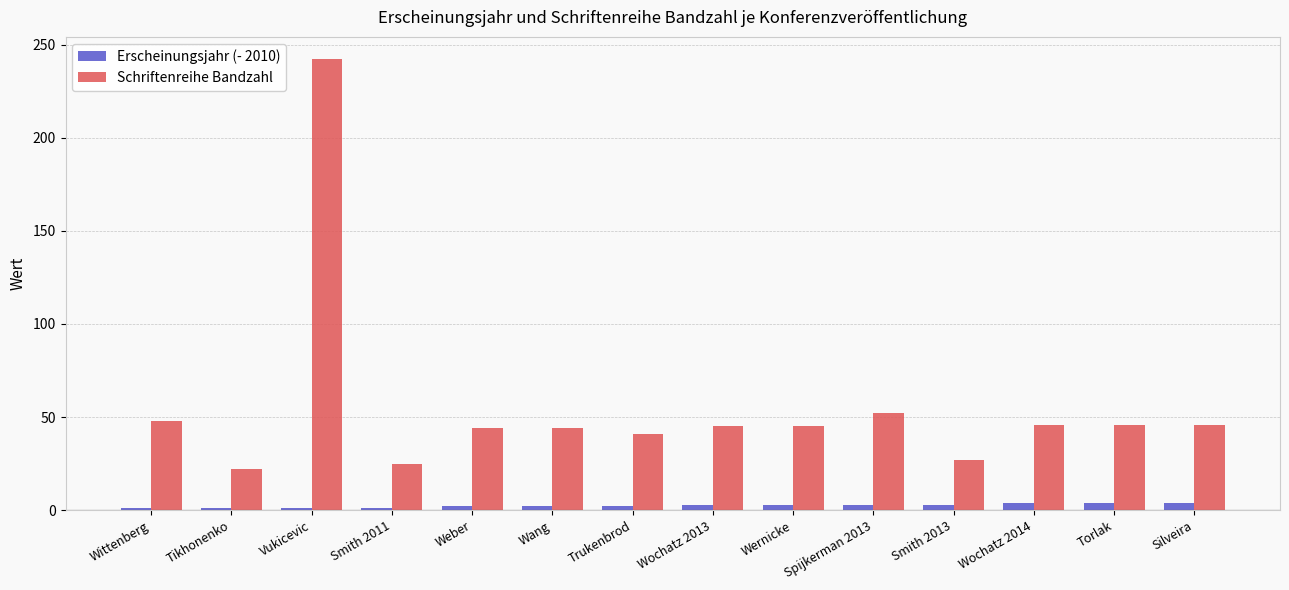

Which series has the largest total across all categories?

Schriftenreihe Bandzahl